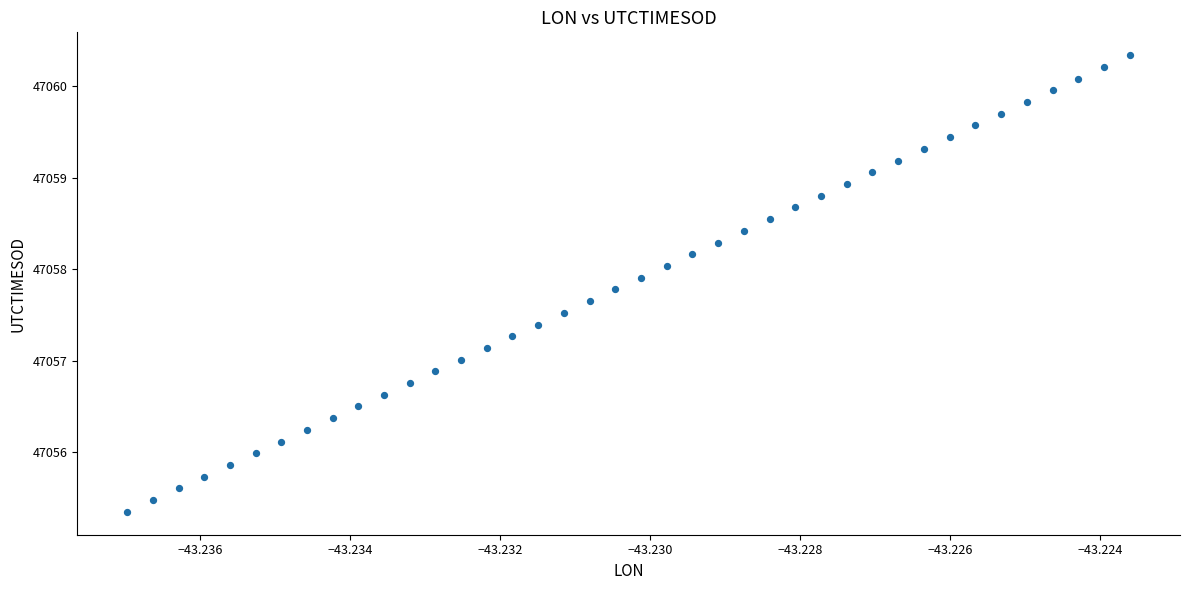

What is the range of Y values (max minus min)?

5.0